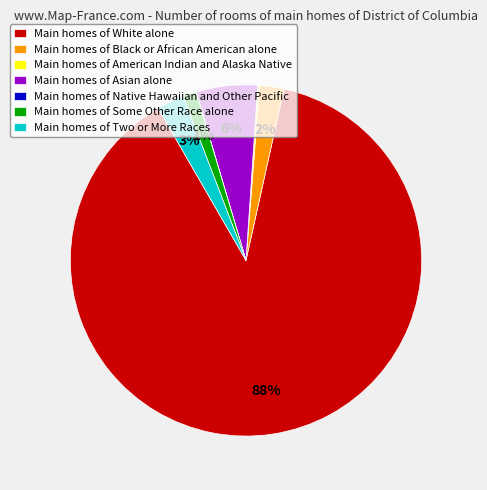

Between Main homes of Asian alone and Main homes of White alone, which is larger?

Main homes of White alone